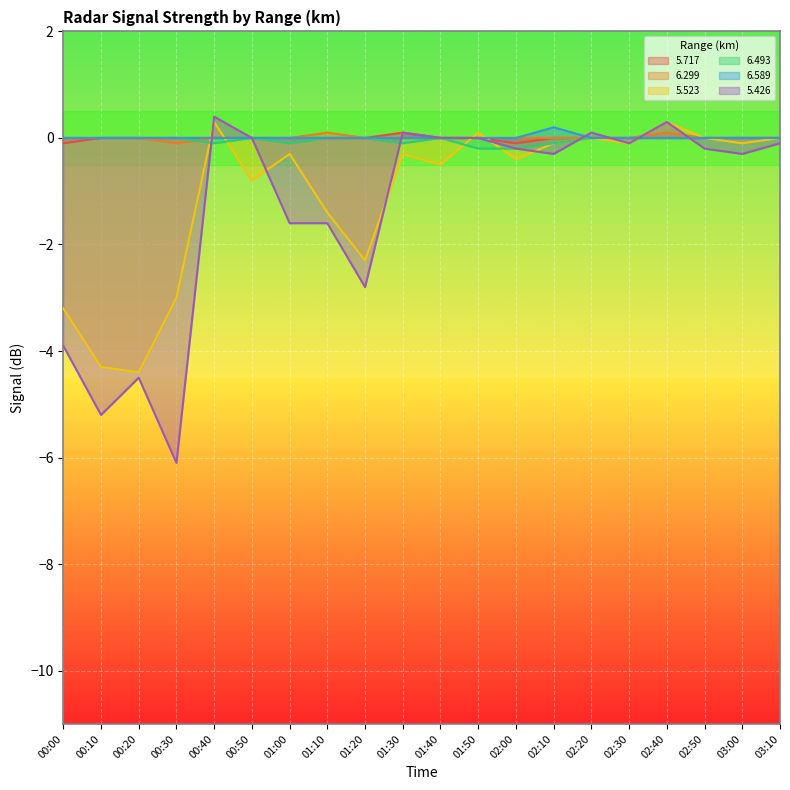

Is it true that 6.589 equals -0.1 at 01:30?

False